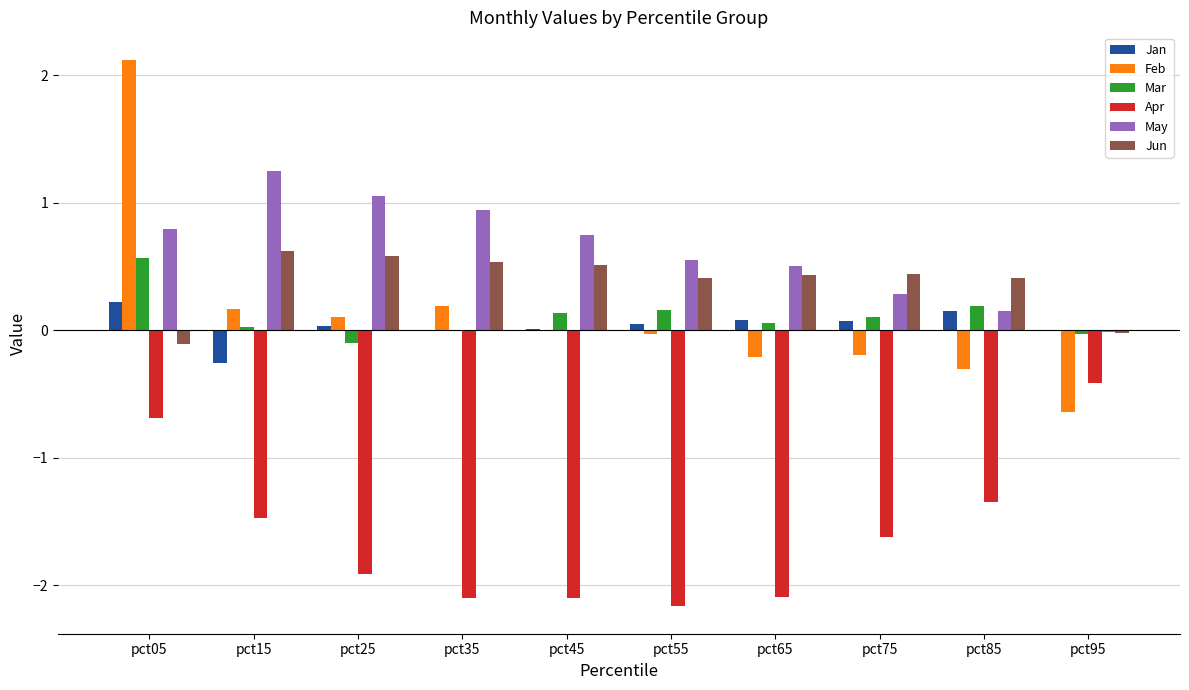

What is the difference between the Mar values at pct45 and pct05?

0.4